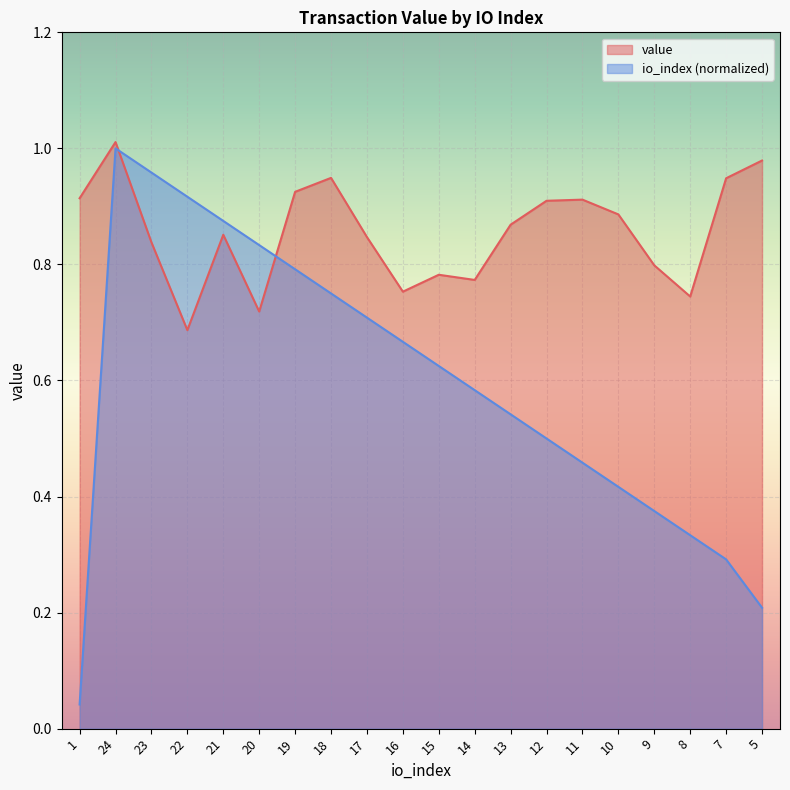

How many series are shown in this chart?

2